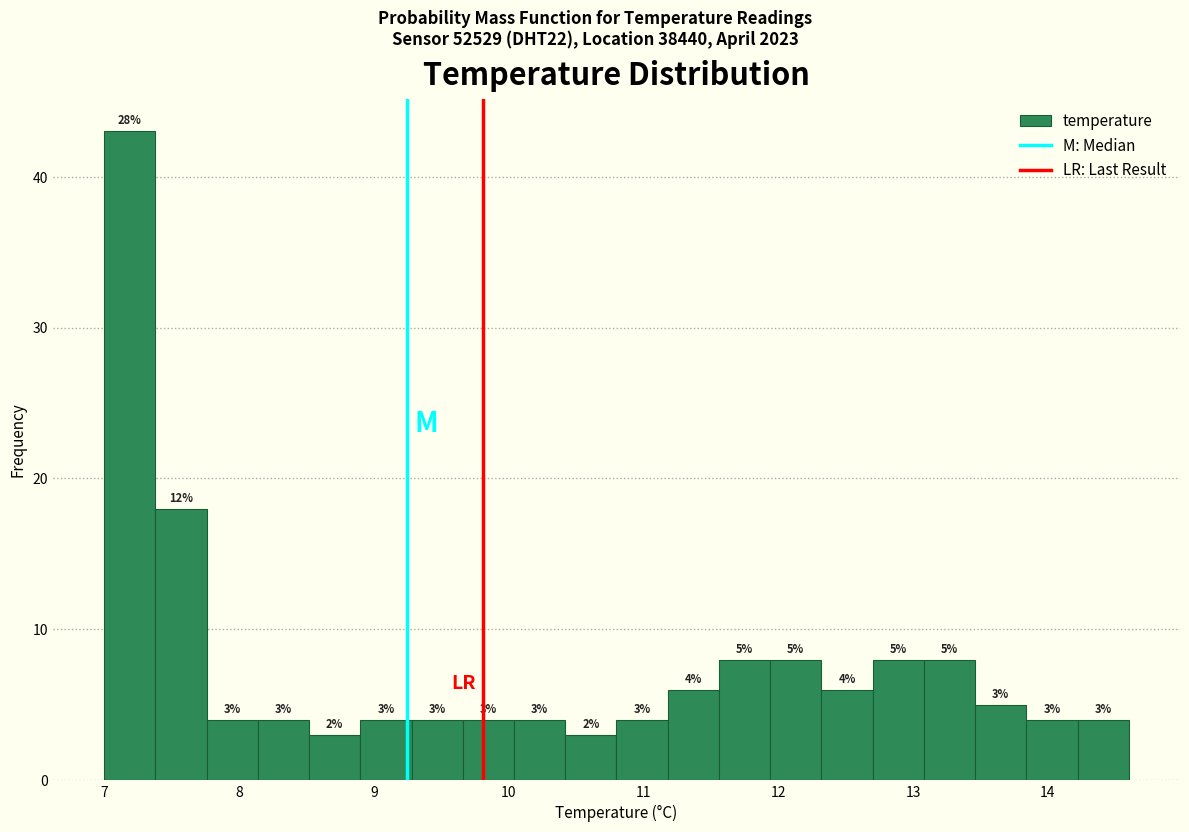

Around what value on the x-axis is the tallest bar? Give the approximate position of its centre, as read against the axis.

7.2